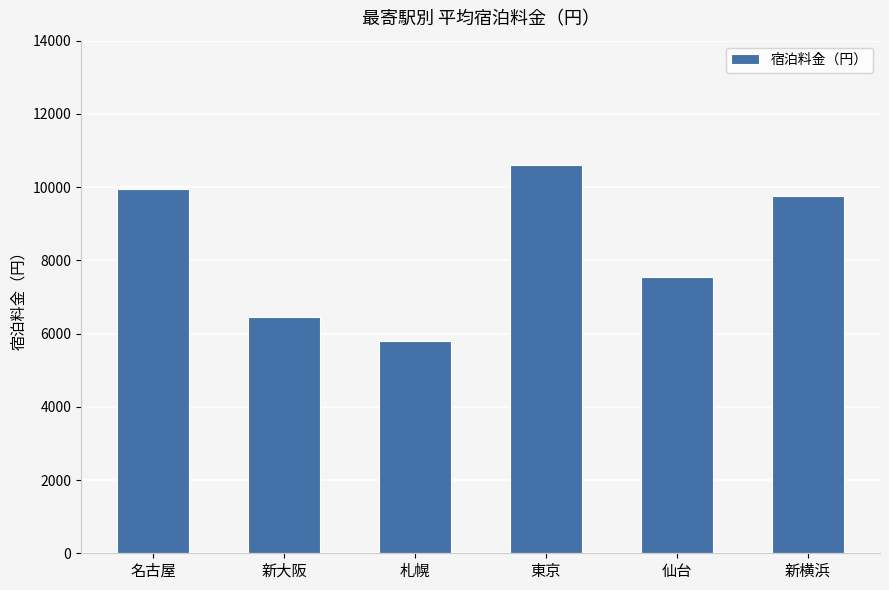

How many data points does each series have?

6